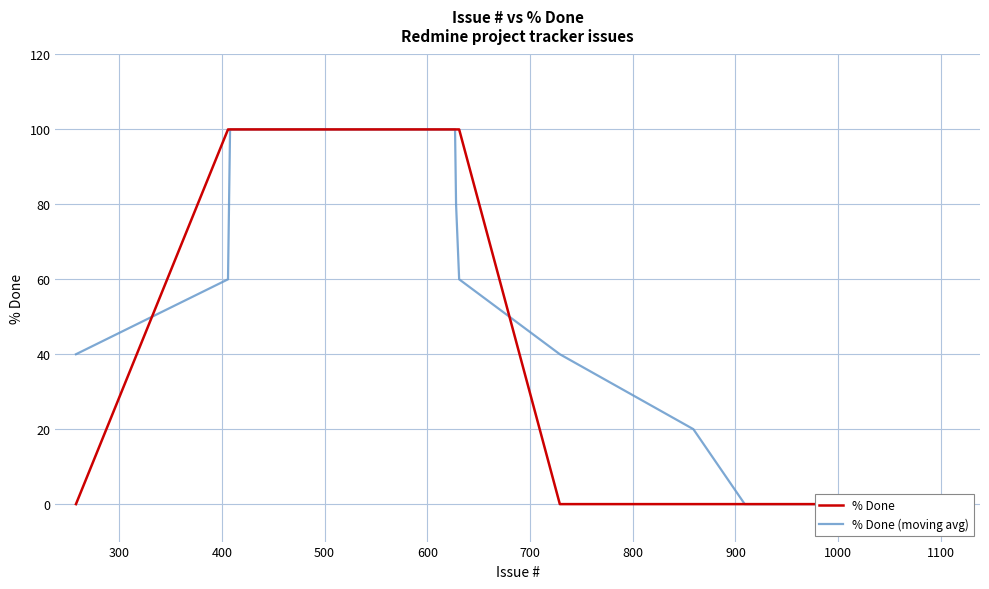

At which label does % Done (moving avg) reach its peak?

500